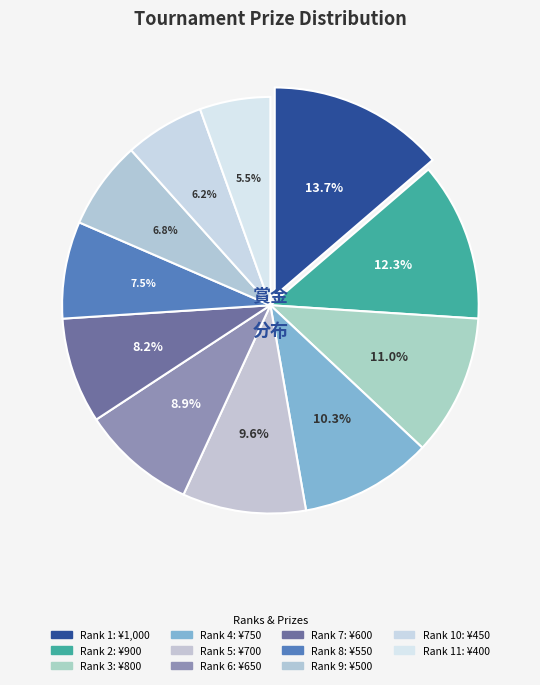

How many slices are in this pie chart?

11